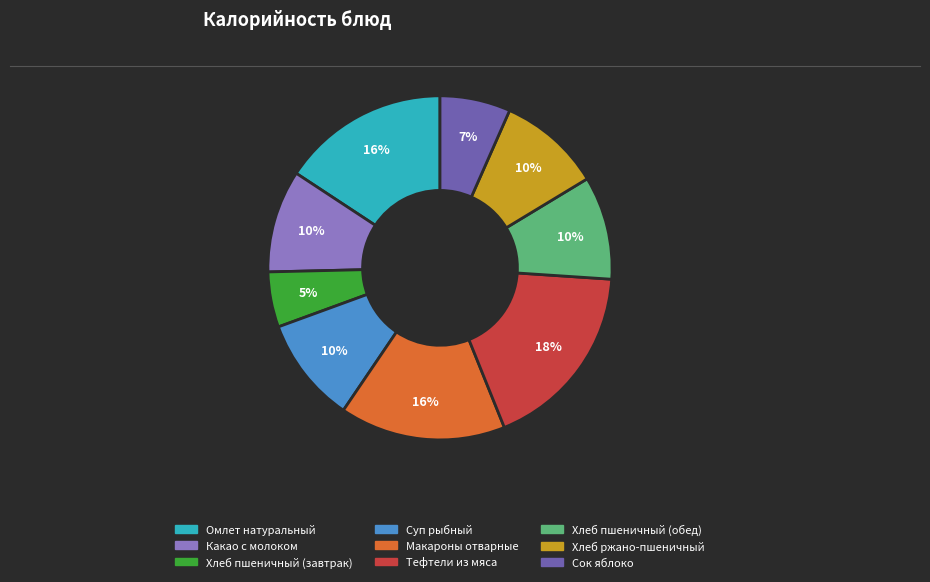

What is the smallest slice in the pie chart?

Хлеб пшеничный (завтрак)